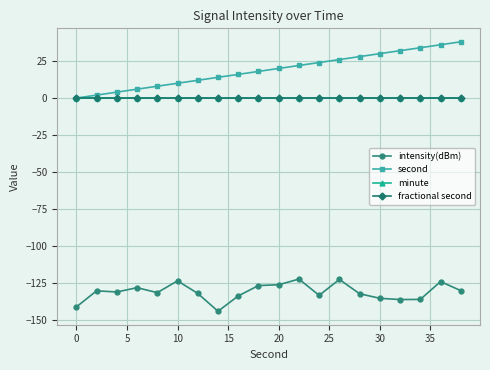

Does the chart have visible grid lines?

Yes